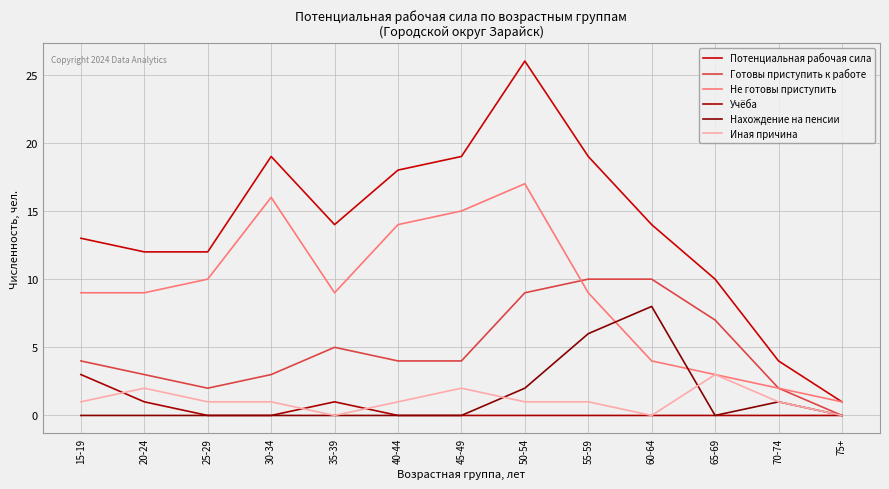

What are all the series names shown in the legend?

Потенциальная рабочая сила, Готовы приступить к работе, Не готовы приступить, Учёба, Нахождение на пенсии, Иная причина